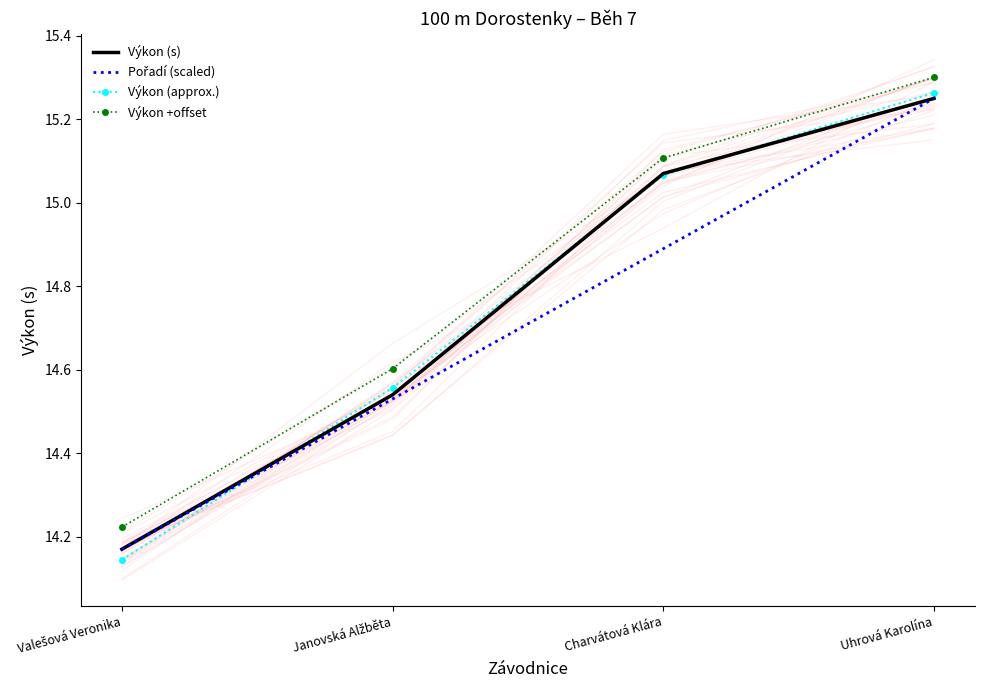

What is the minimum value for Pořadí (scaled)?

14.2